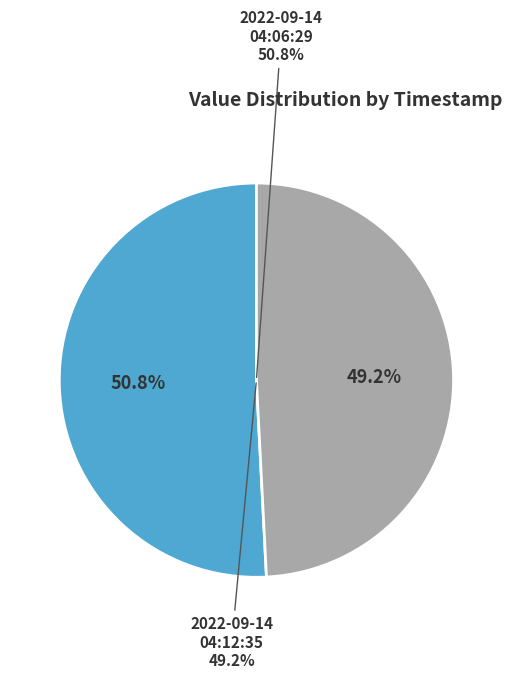

What is the ratio of the value at 2022-09-14T04:06:29.030Z to the value at 2022-09-14T04:12:35.301Z?

1.0